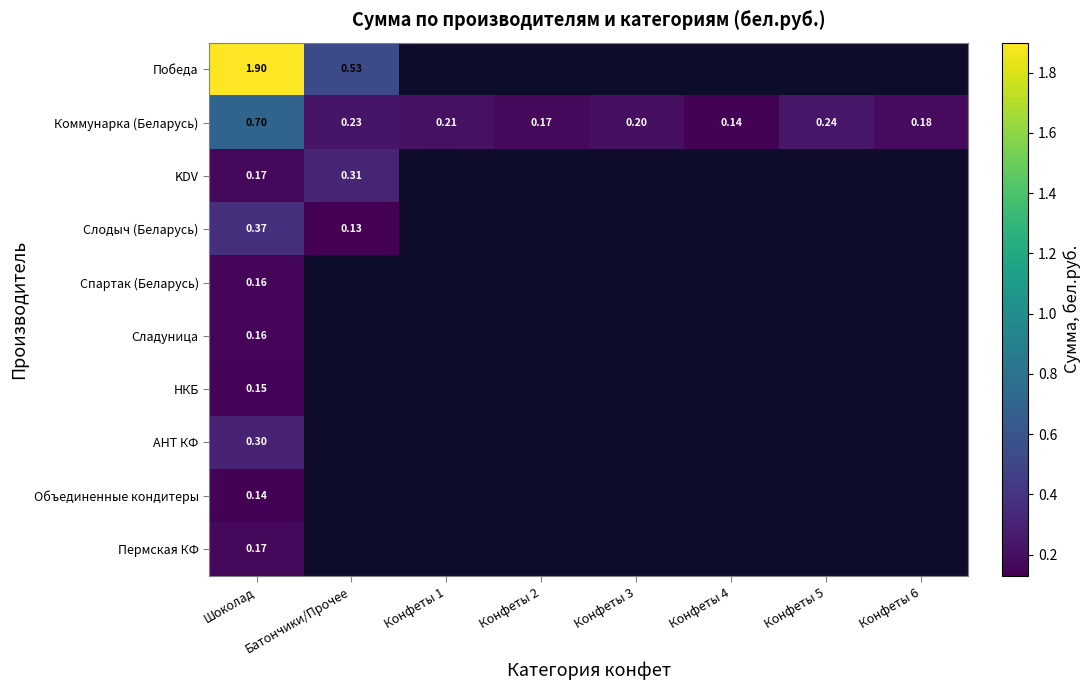

Which category has the highest value in the Коммунарка (Беларусь) series?

Шоколад